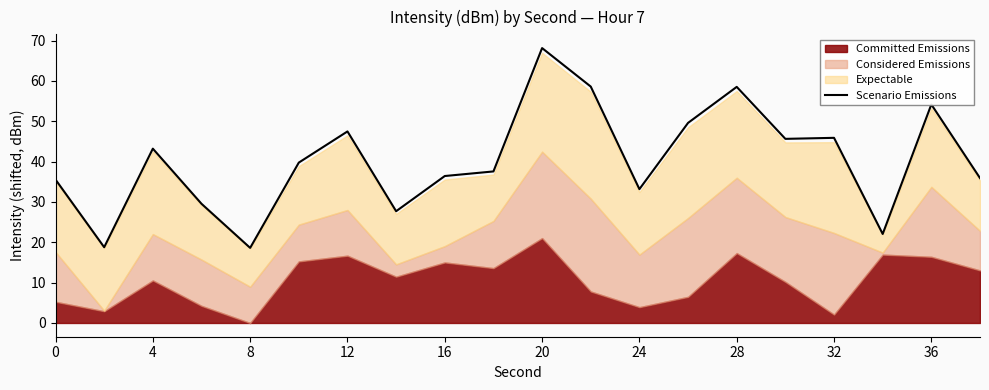

True or false: Scenario Emissions has a value of 23.0 at 16.

False